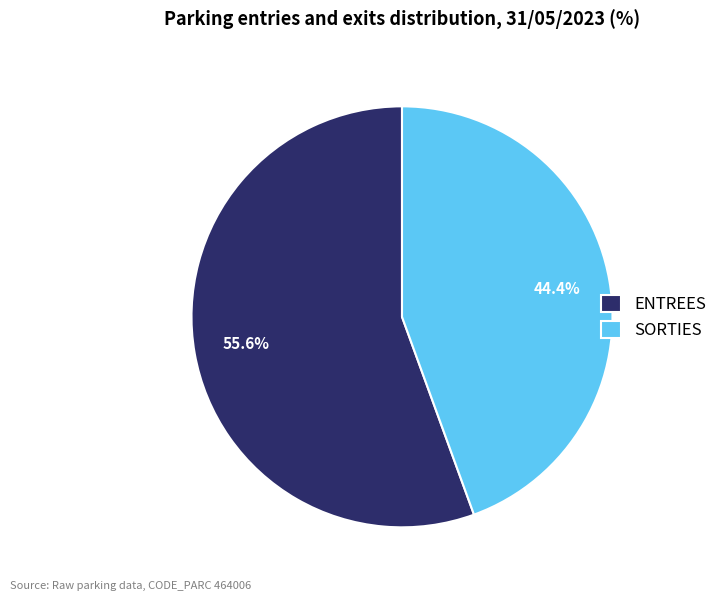

Is there a majority slice in this chart?

Yes